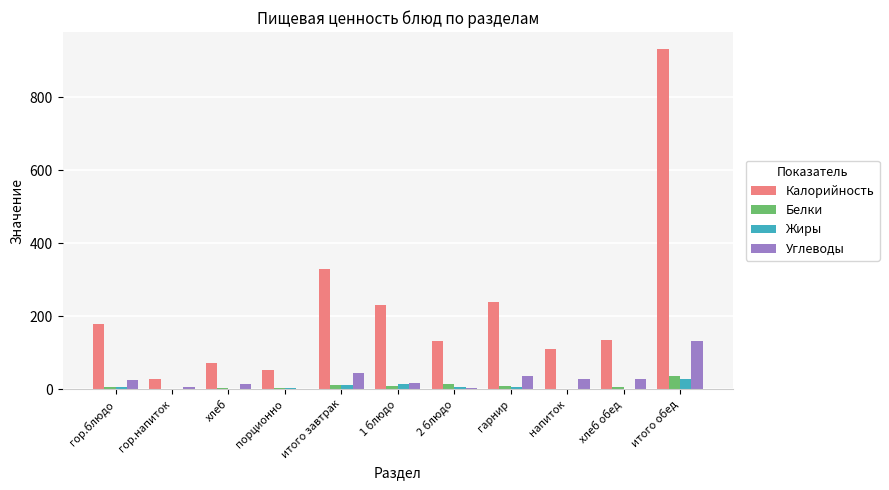

What is the maximum value shown in the chart?

931.5